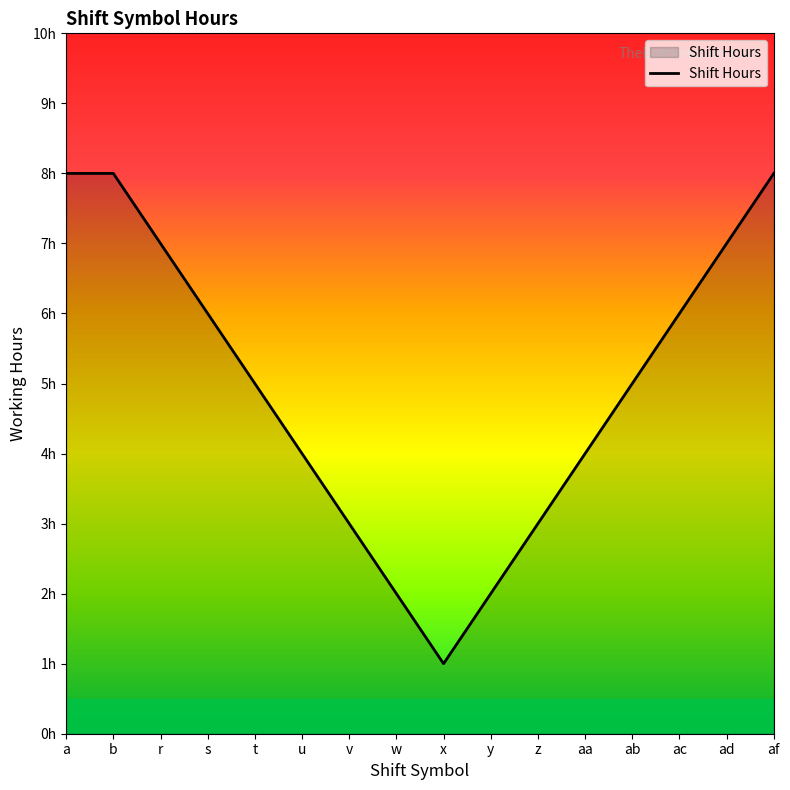

Rank the categories by value from highest to lowest.

a, b, af, r, ad, s, ac, t, ab, u, aa, v, z, w, y, x